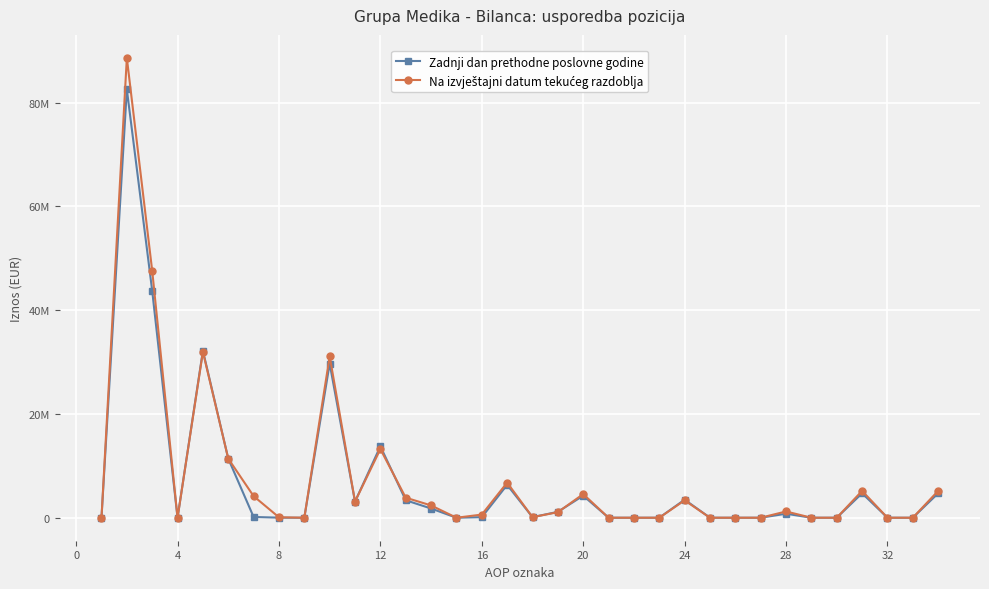

Is this an area chart (filled region under the line)?

No